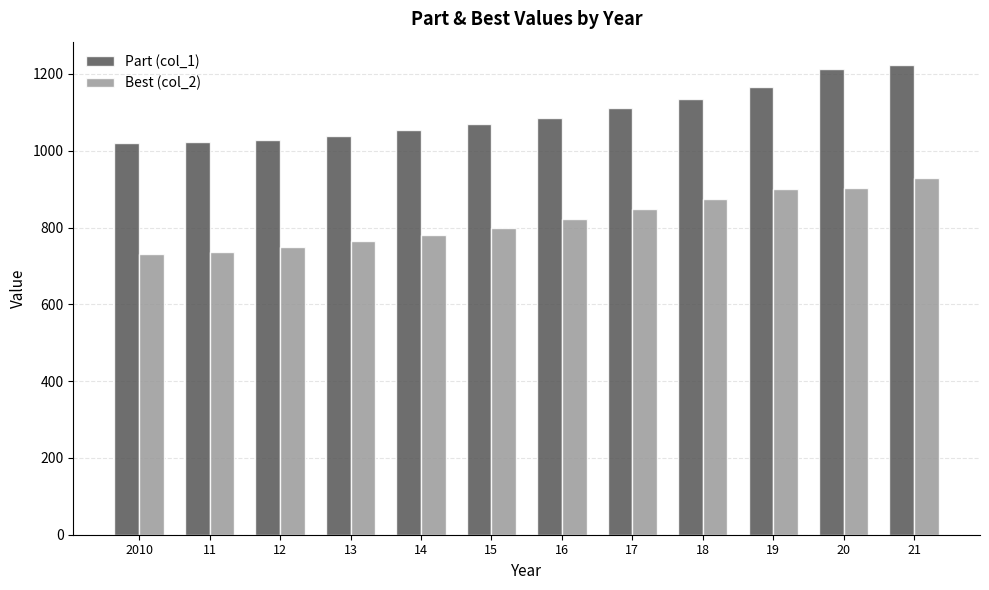

What is the smallest value displayed?

730